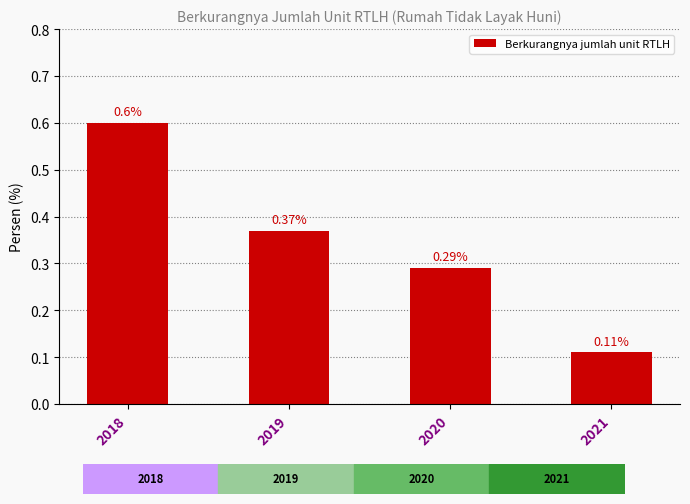

Between 2019 and 2020, which is larger?

2019